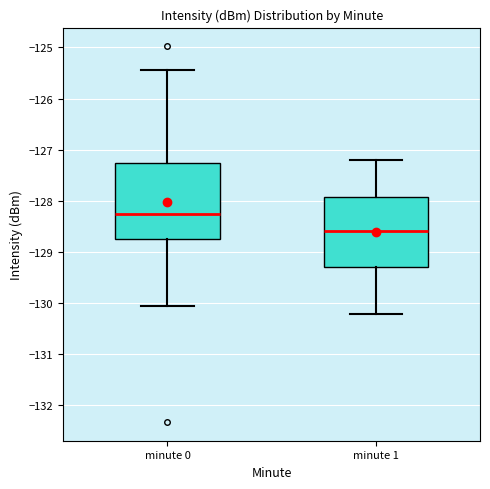

Reading left to right, read every box against the y-axis: the position of its median line, the range the box covers, and the ends of its whiskers. The values are not printed on the chart, so give them approximately, as read against the axis.

minute 0: median -128.3, box -128.8 to -127.3, whiskers -130.1 to -125.4
minute 1: median -128.6, box -129.3 to -127.9, whiskers -130.2 to -127.2